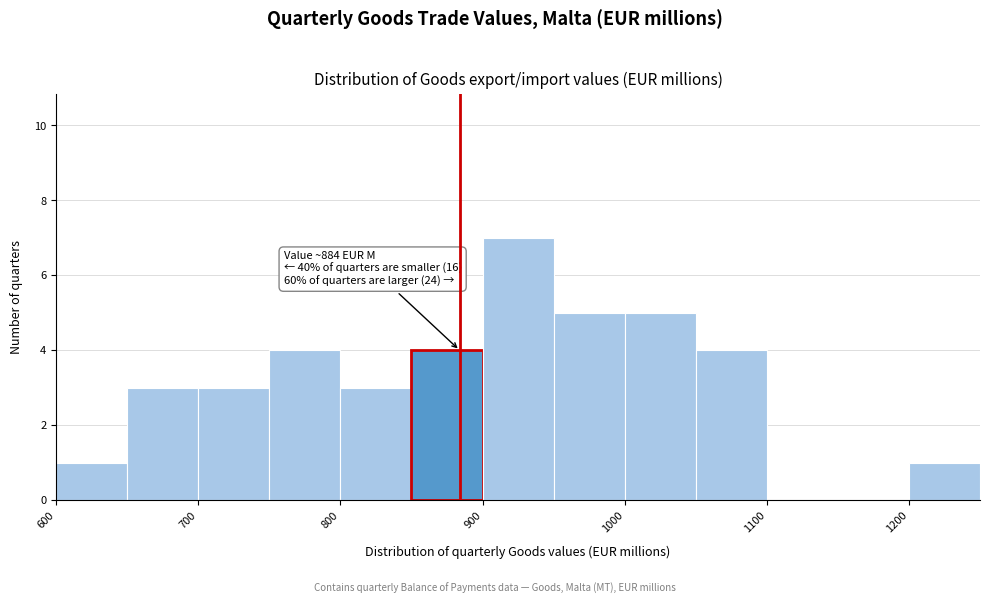

Which range on the x-axis has the tallest bar?

900 to 950